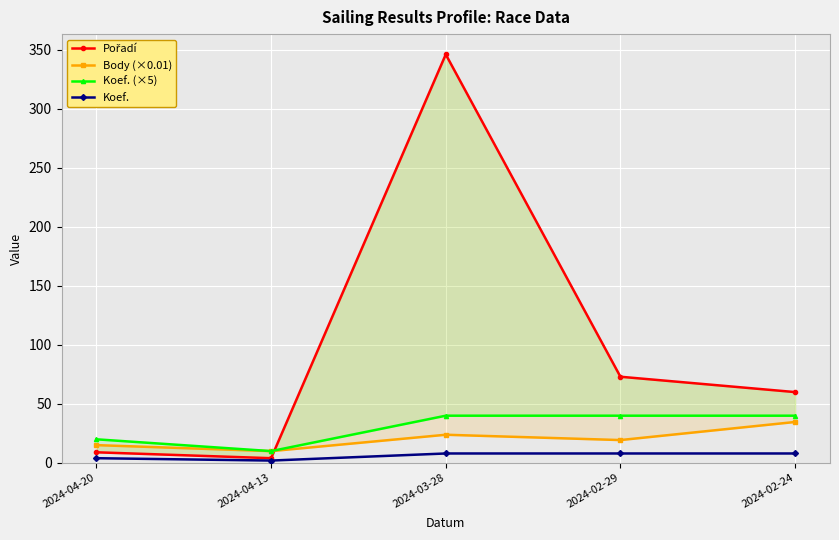

At which category does the chart reach its minimum across all series?

2024-04-13